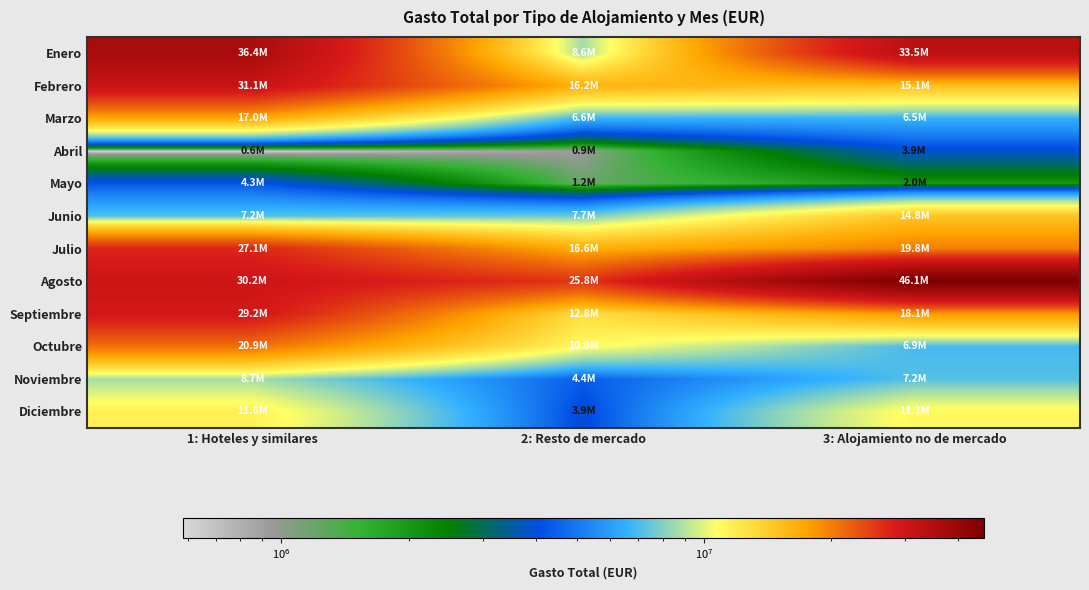

How many series are shown in this chart?

12